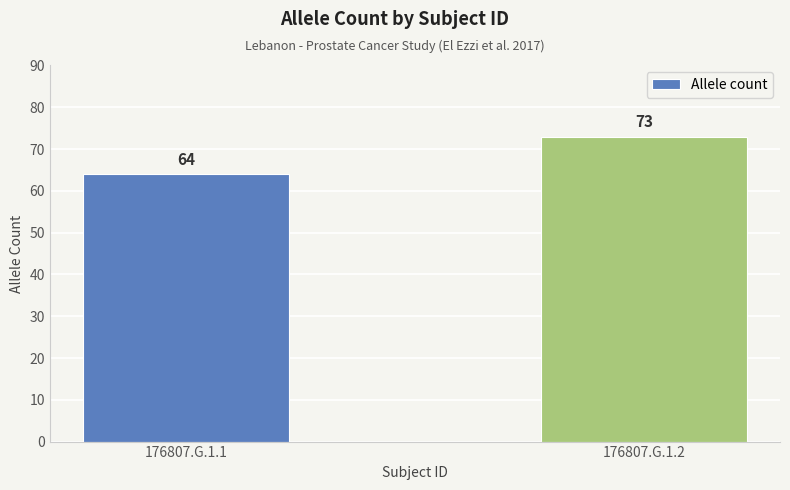

Rank the categories by value from highest to lowest.

176807.G.1.2, 176807.G.1.1